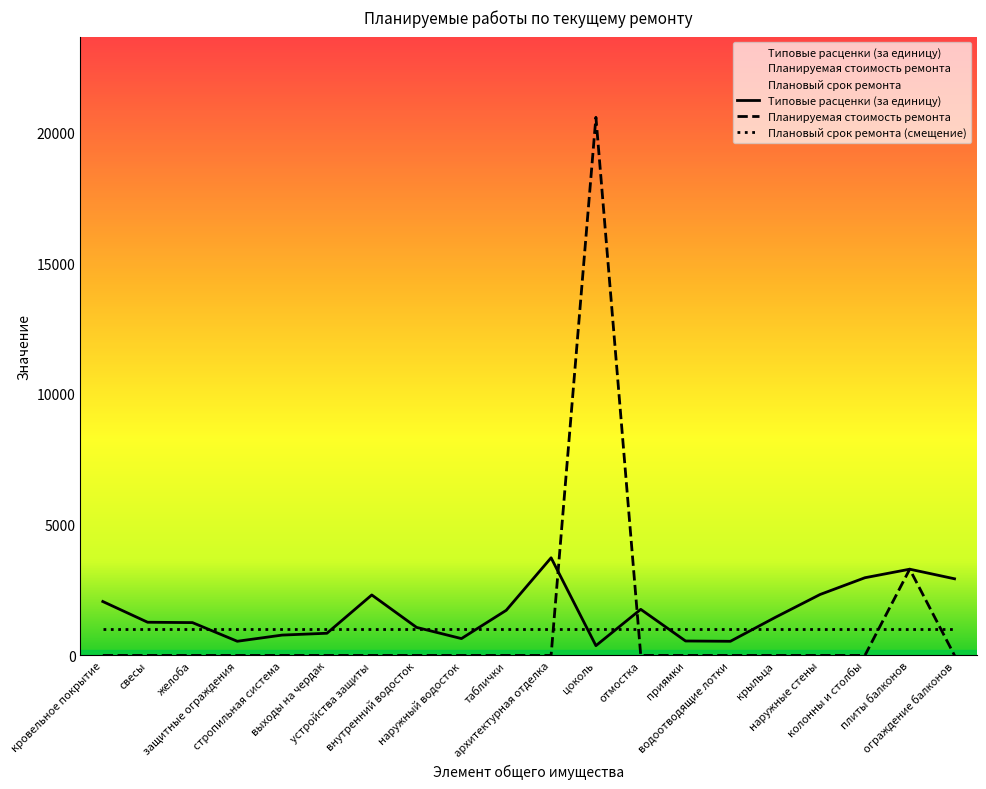

What is the difference between the maximum and minimum values in the Планируемая стоимость ремонта series?

20582.1